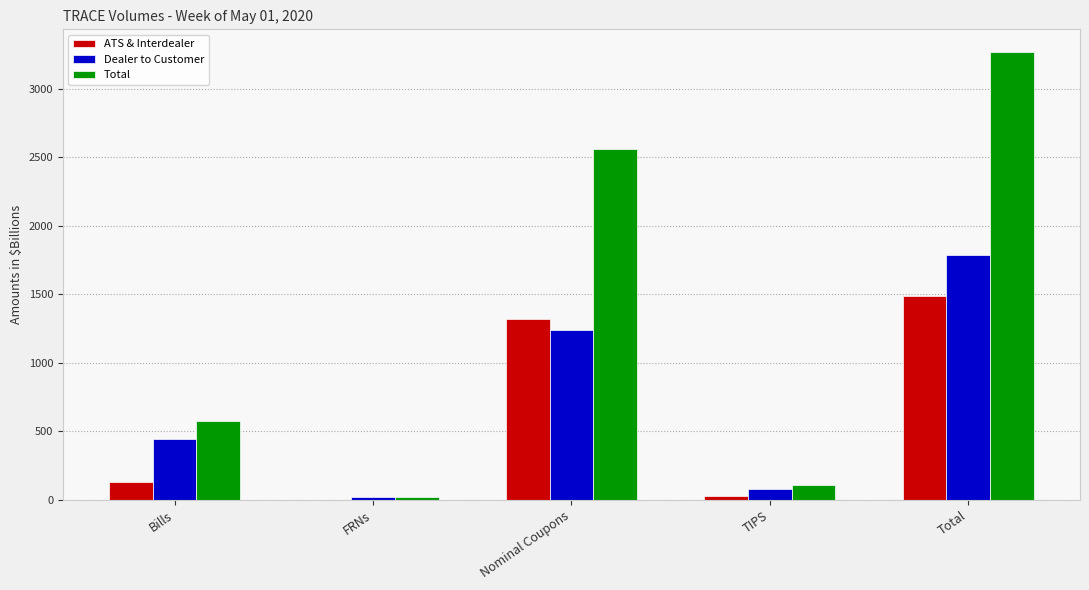

What is the maximum value shown in the chart?

3268.9